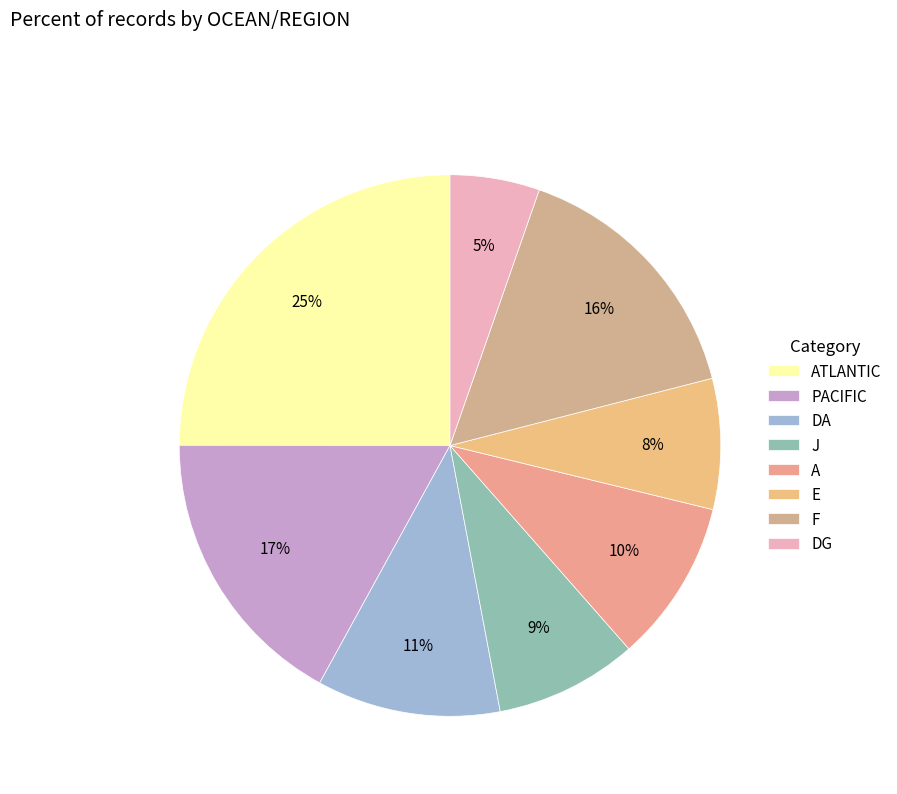

Count the number of slices in the pie.

8